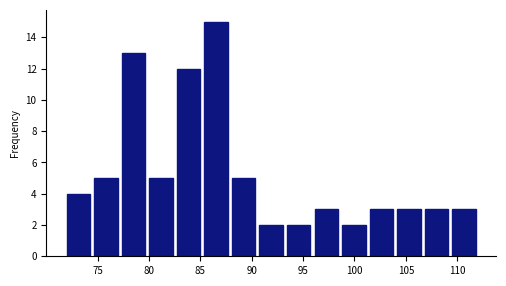

What is the height of the bar covering 80.0 to 82.5 on the x-axis? Neither the bar edges nor the heights are printed on the chart, so give them approximately, as read against the axes.

5